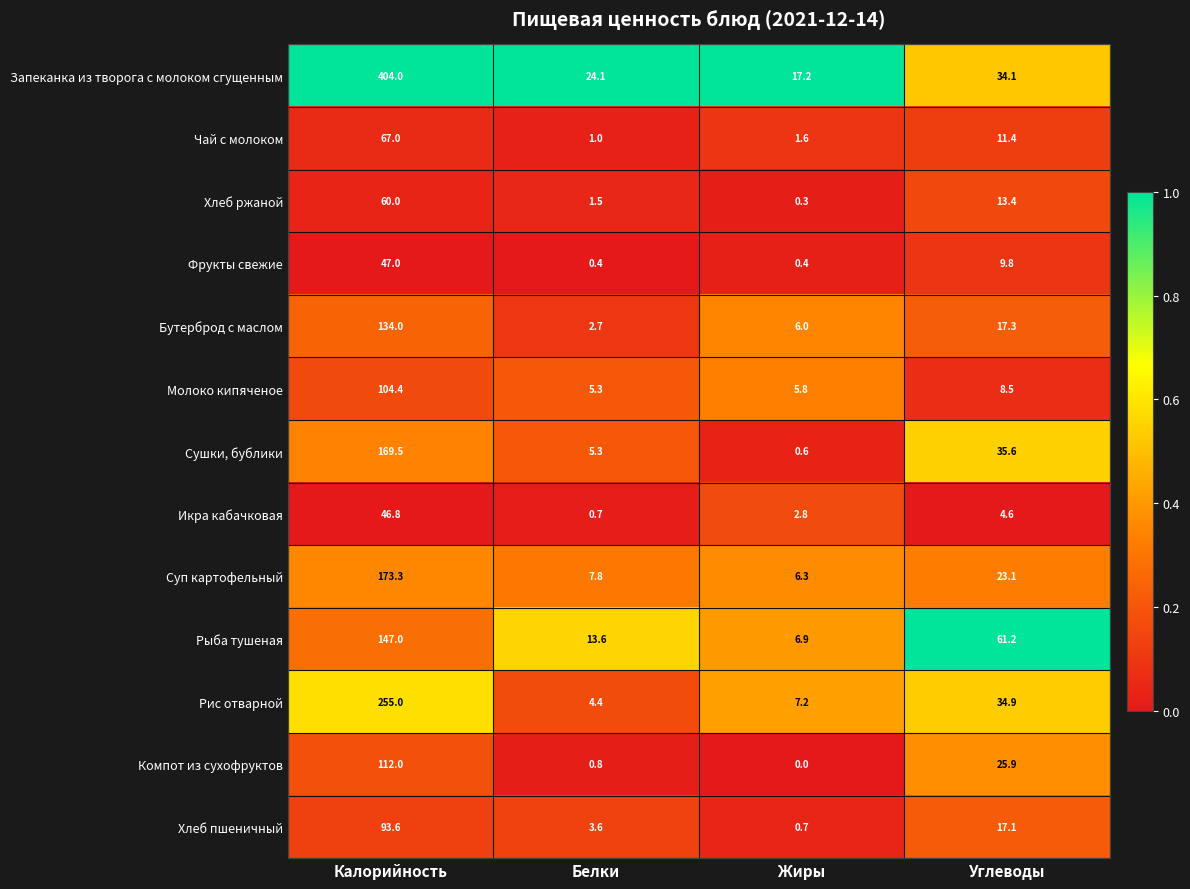

List the labels in order of Компот из сухофруктов value, smallest first.

Жиры, Белки, Углеводы, Калорийность